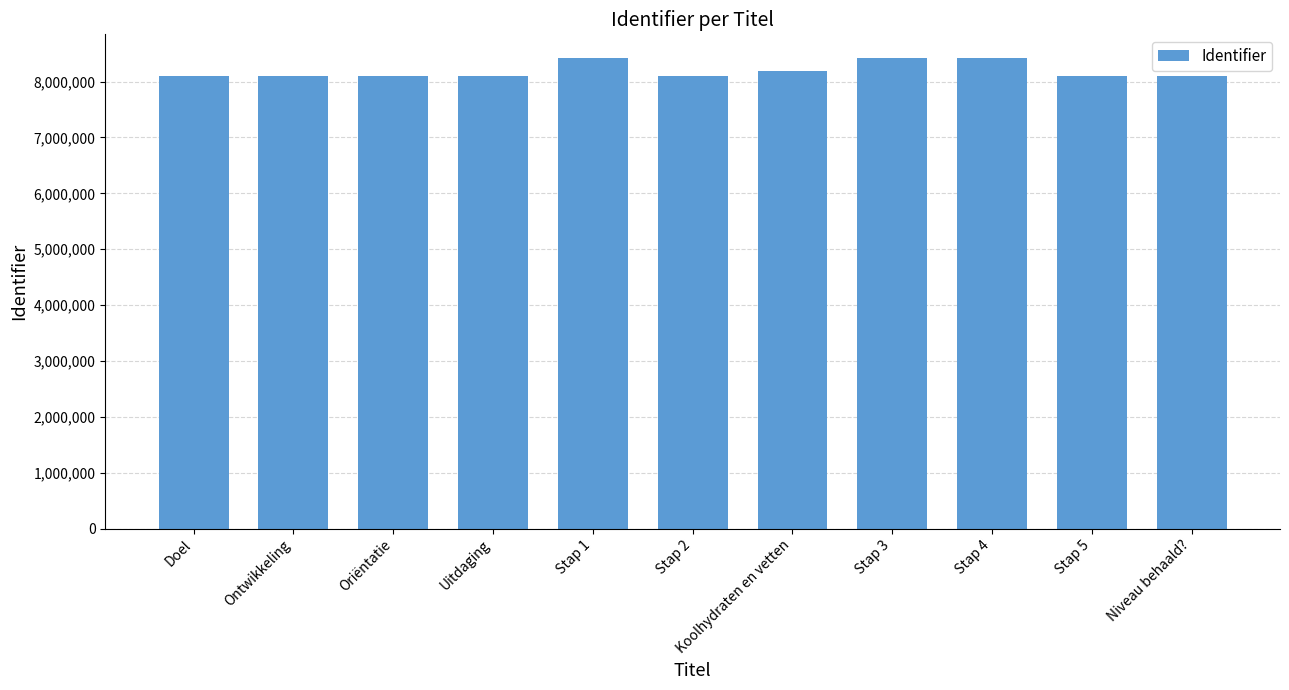

What is the approximate value at Stap 4, to the nearest 50?

8423800